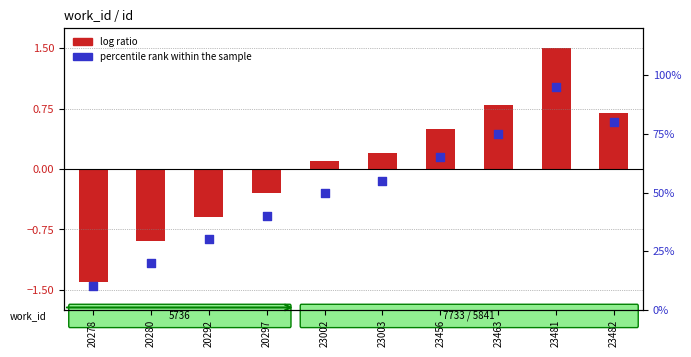

What are all the series names shown in the legend?

log ratio, percentile rank within the sample